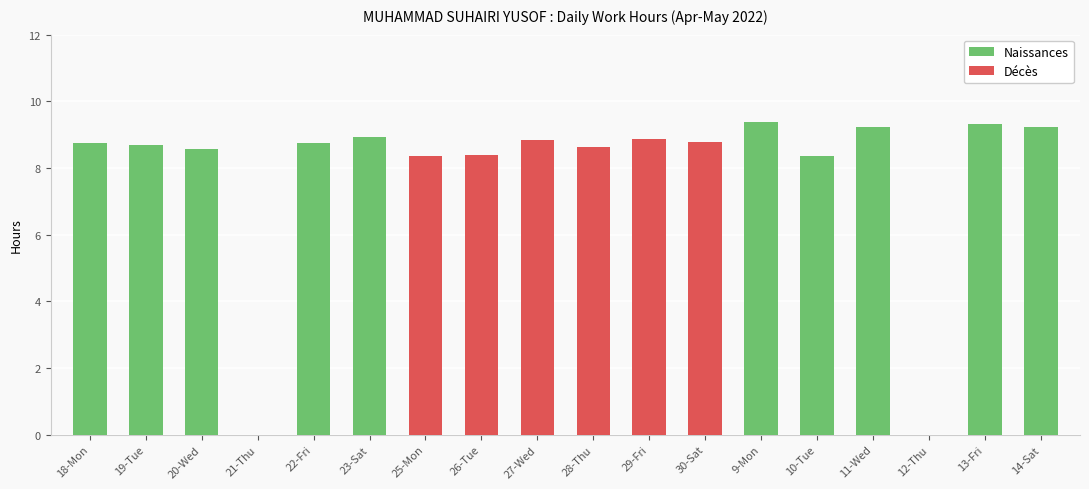

Rank the series by their maximum value, from lowest to highest.

Décès, Naissances